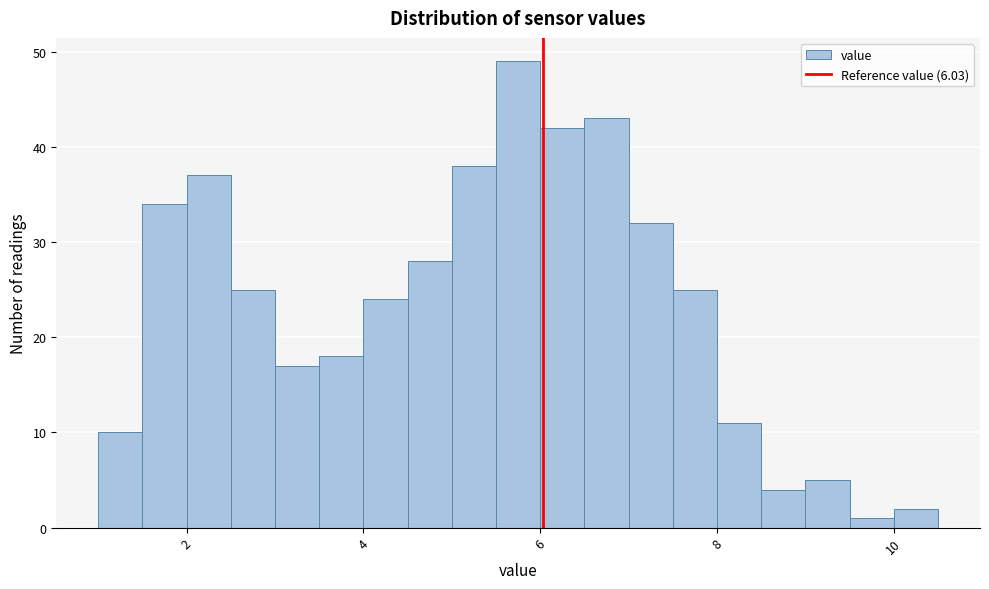

Read against the x-axis, roughly where is the centre of the tallest bar?

5.8